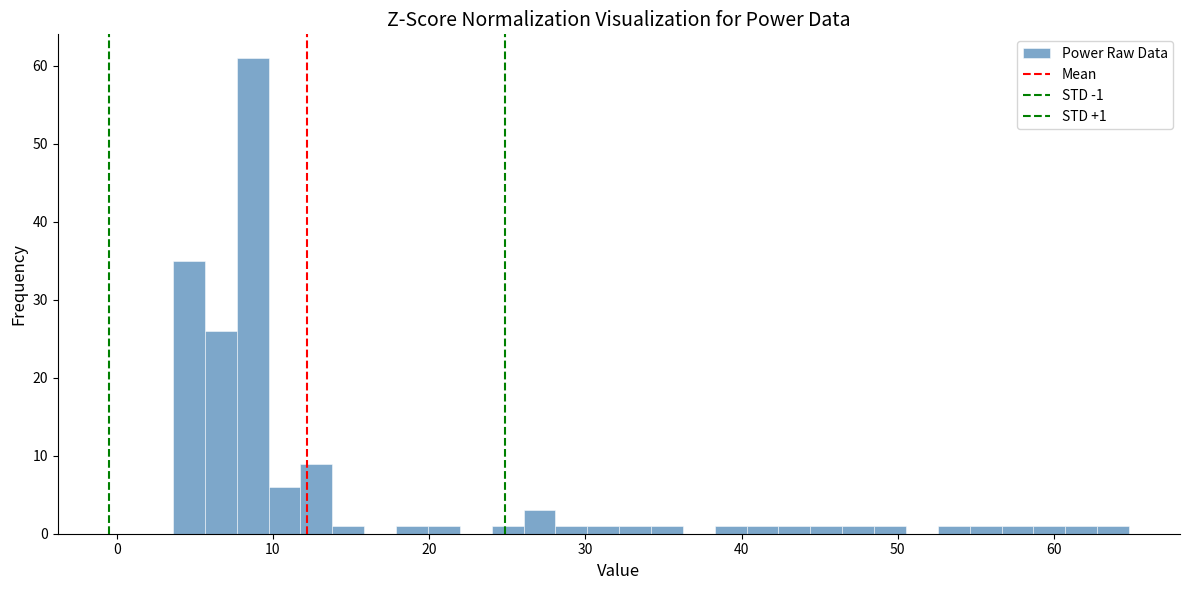

Read against the x-axis, roughly where is the centre of the tallest bar?

9